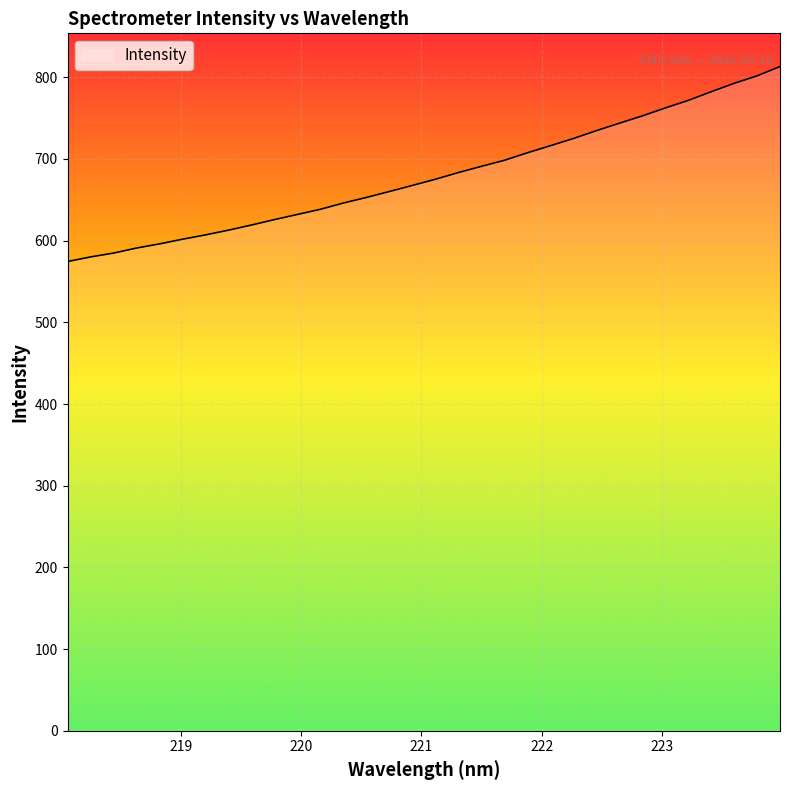

What is the difference between the maximum and minimum values?

238.7